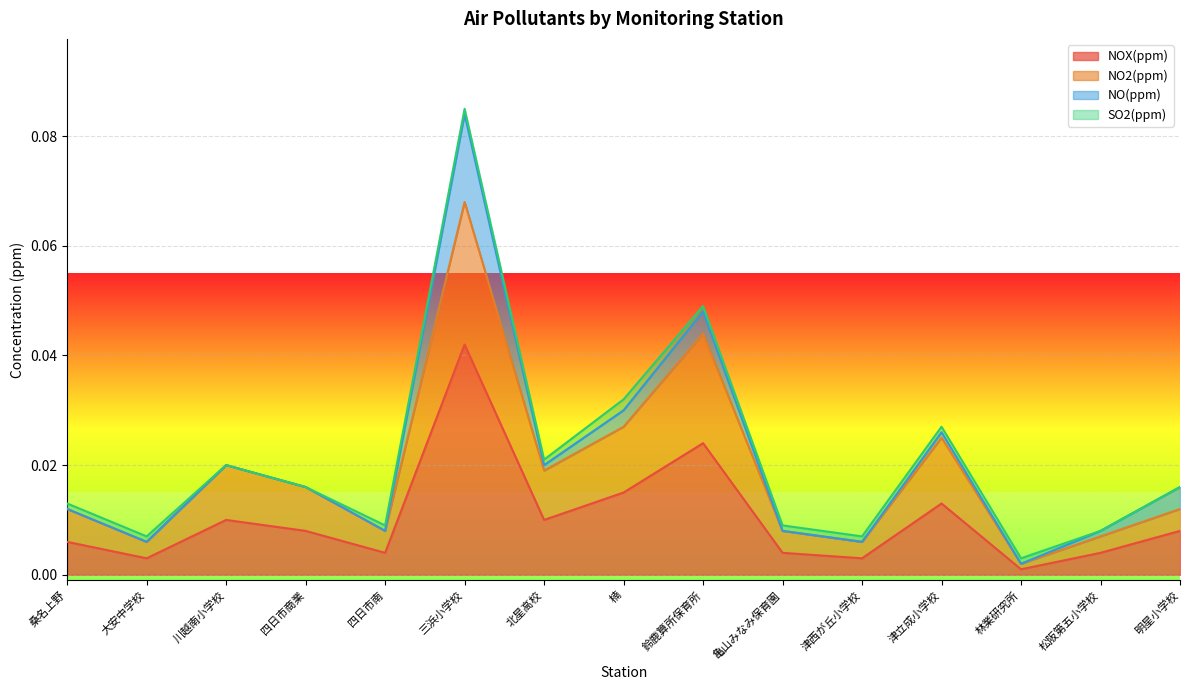

True or false: NO2(ppm) has a value of 0.0 at 四日市商業.

True